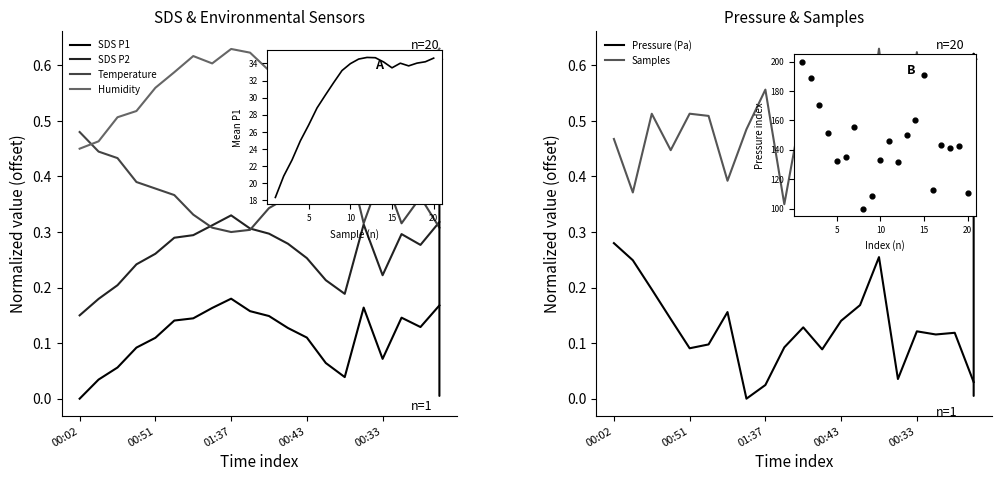

Which series has the largest total across all categories?

Humidity